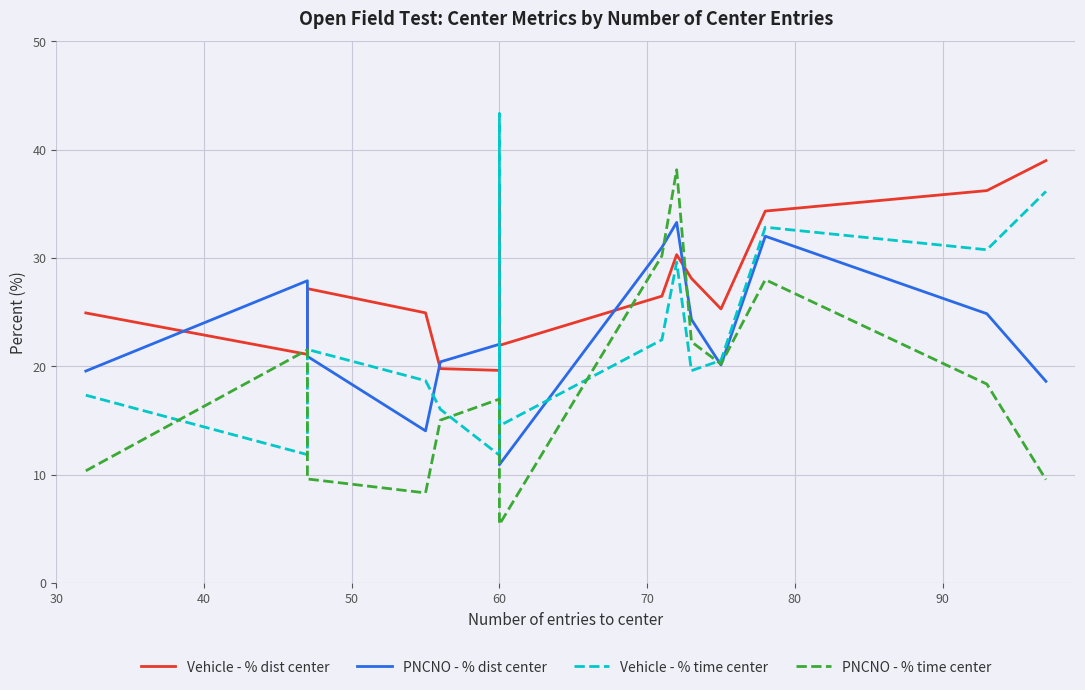

How many categories are shown in the chart?

15